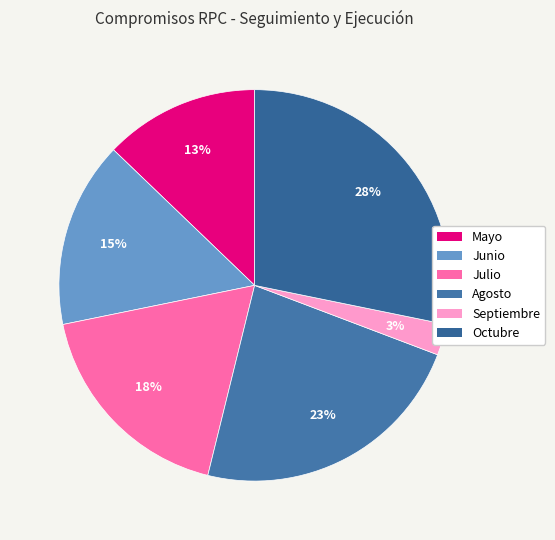

Count the number of slices in the pie.

6